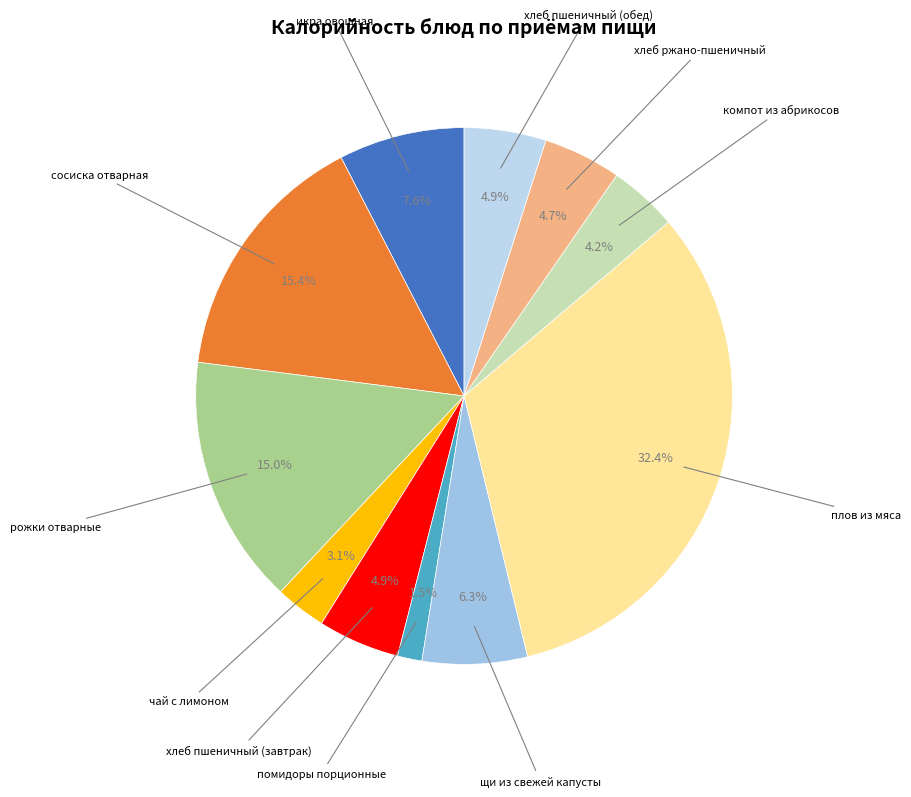

Count the number of slices in the pie.

11